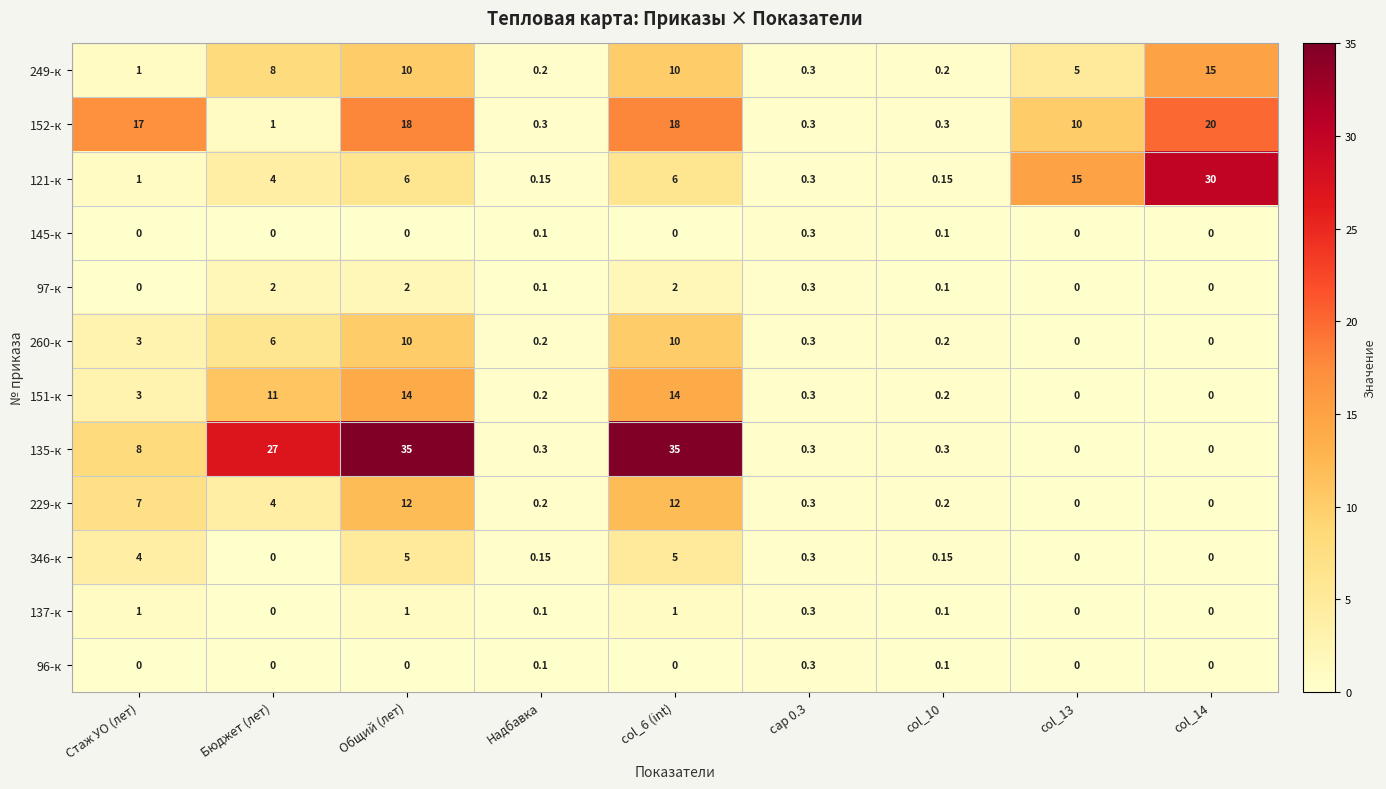

Where is 249-к nearest to the value 7?

Бюджет (лет)